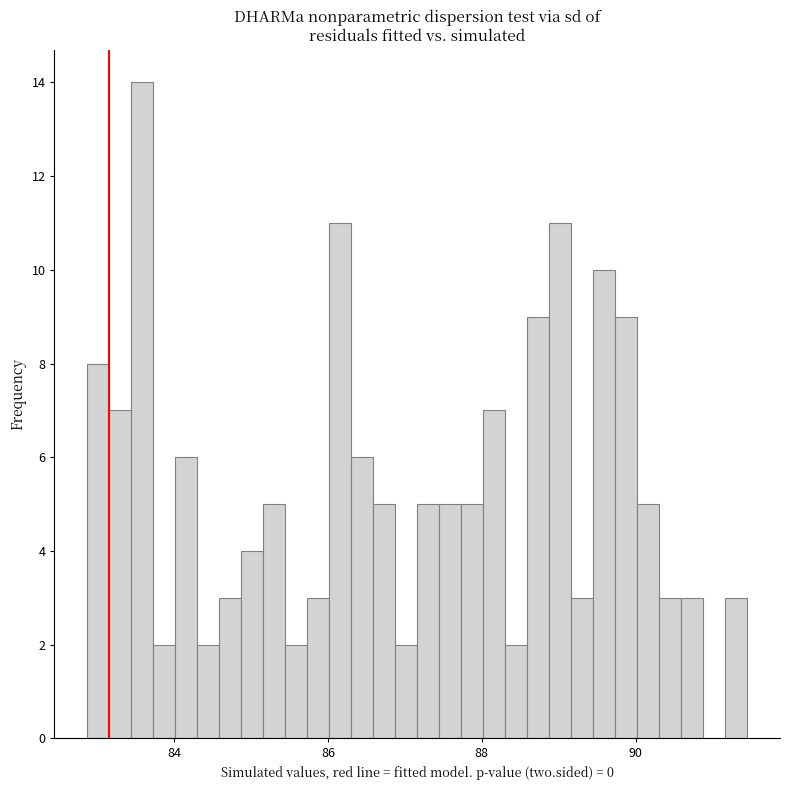

Around what value on the x-axis is the tallest bar? Give the approximate position of its centre, as read against the axis.

83.6